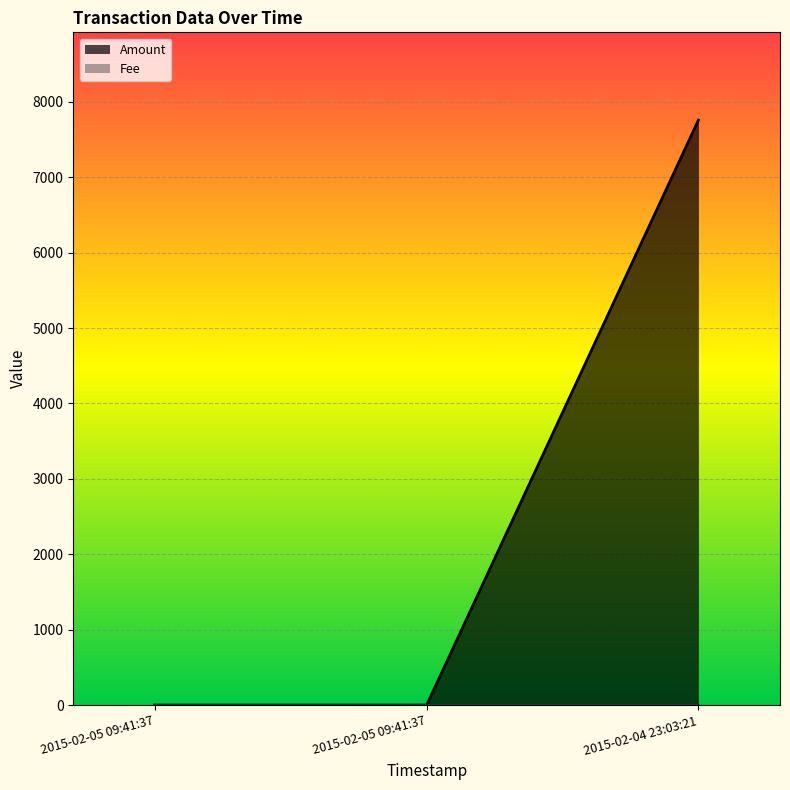

How many data points does each series have?

3